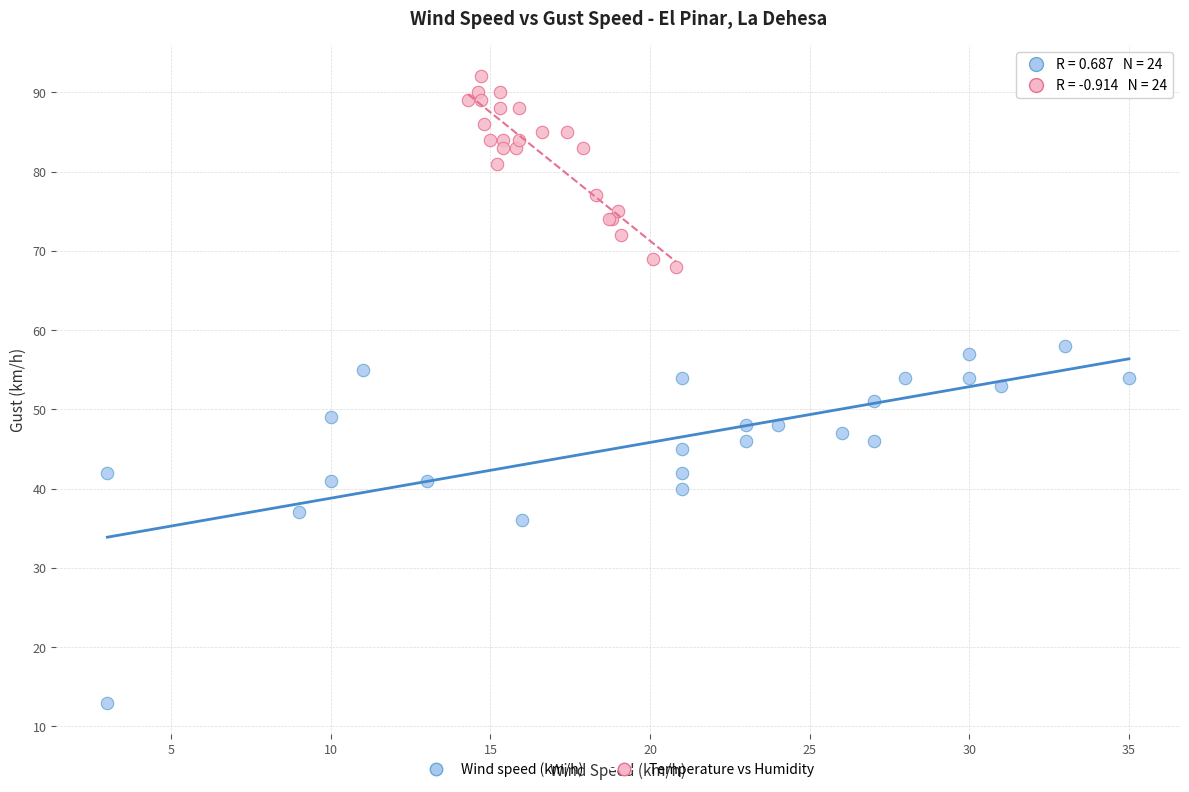

Which series reaches the minimum Y coordinate?

Wind speed (km/h)